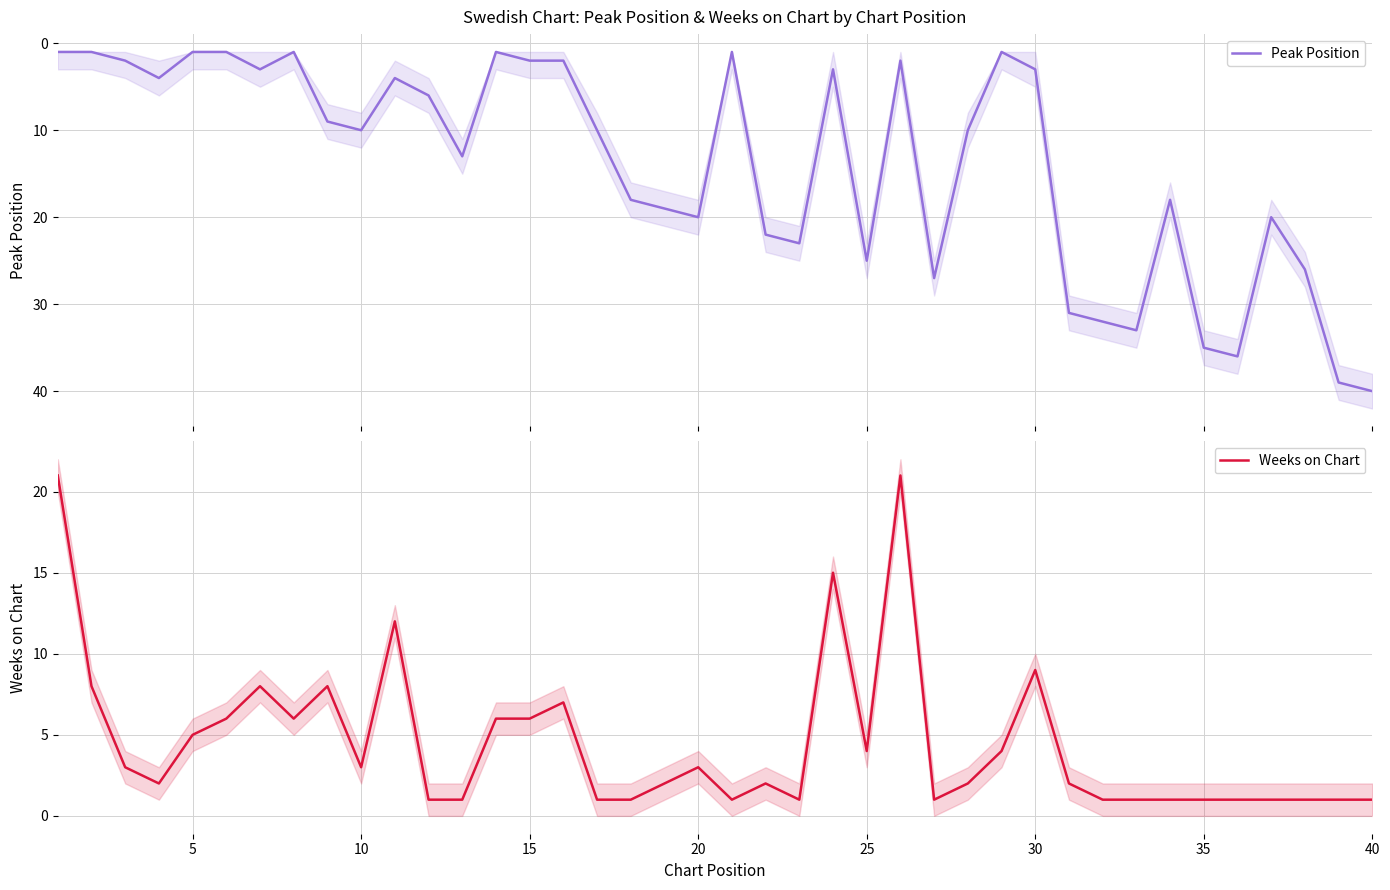

How many times do Weeks on Chart and Peak Position cross each other?

13